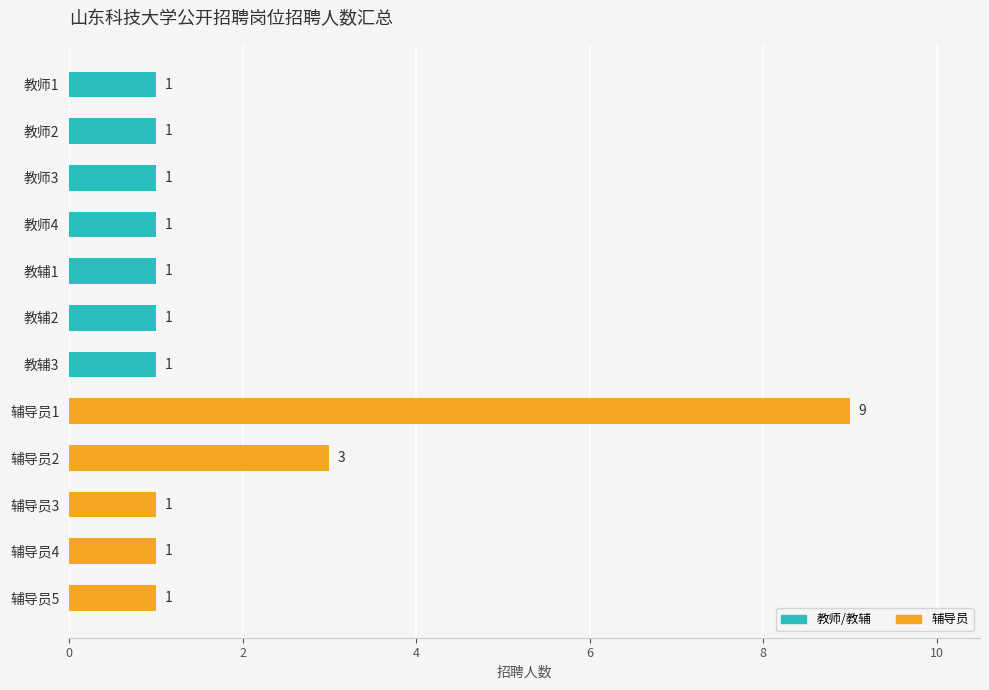

What is the change in value from 教师4 to 辅导员2?

+2